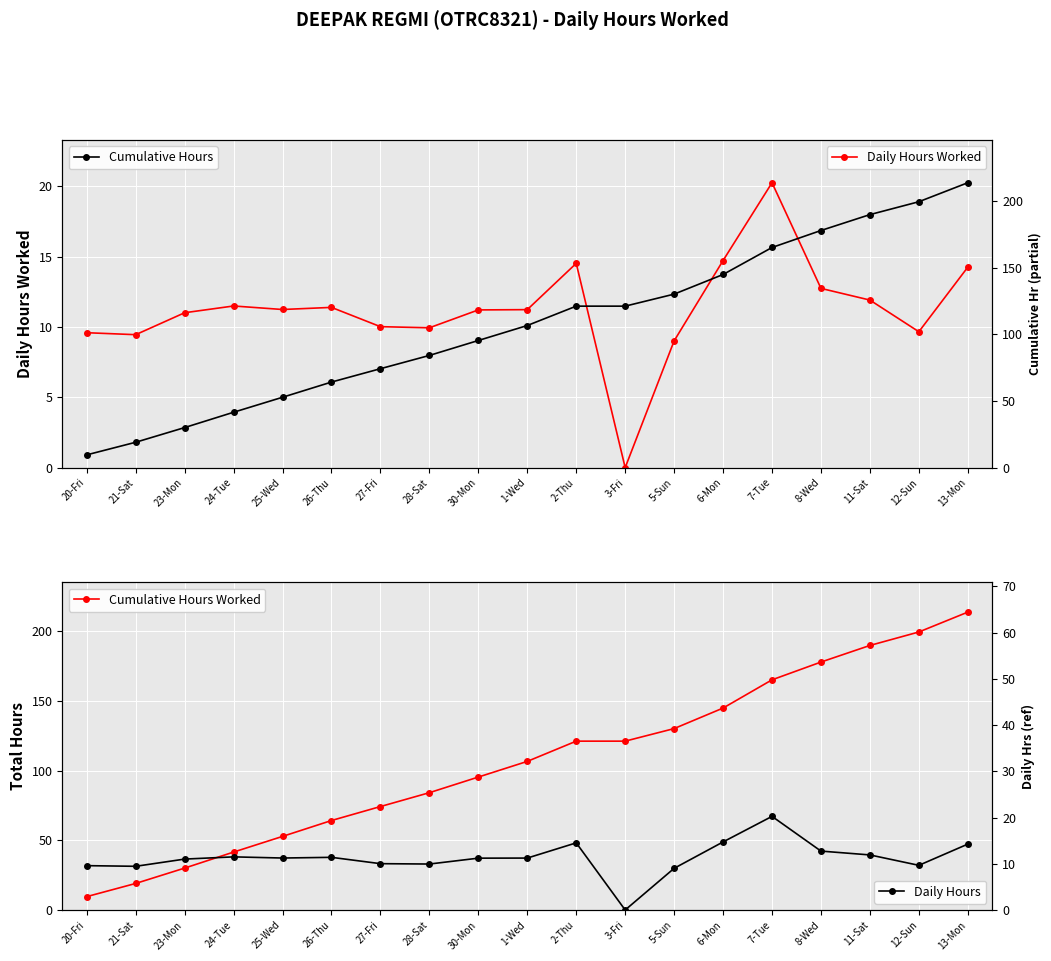

What is the difference between the maximum and minimum values in the Daily Hours series?

20.2